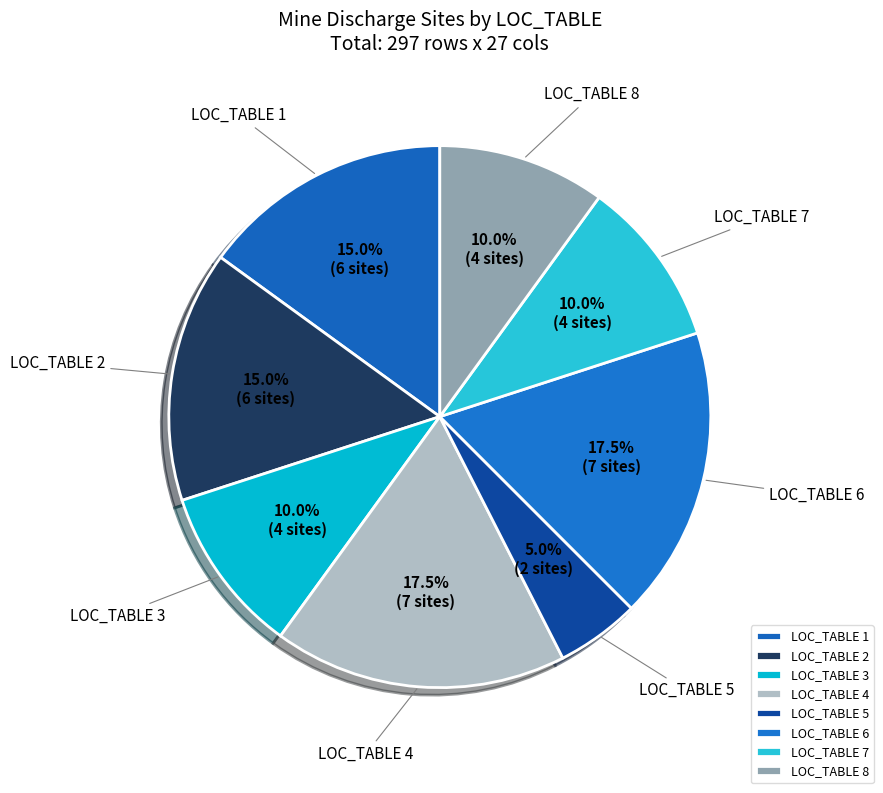

How many slices are in this pie chart?

8